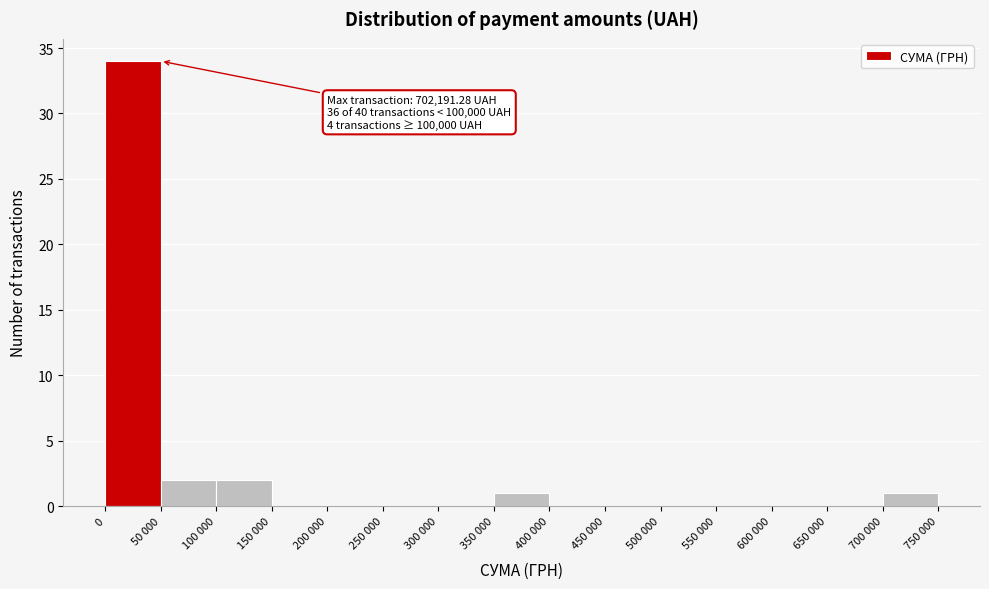

Reading left to right, transcribe all the data shown in this chart.

0=34	50 000=2	100 000=2	150 000=0	200 000=0	250 000=0	300 000=0	350 000=1	400 000=0	450 000=0	500 000=0	550 000=0	600 000=0	650 000=0	700 000=1